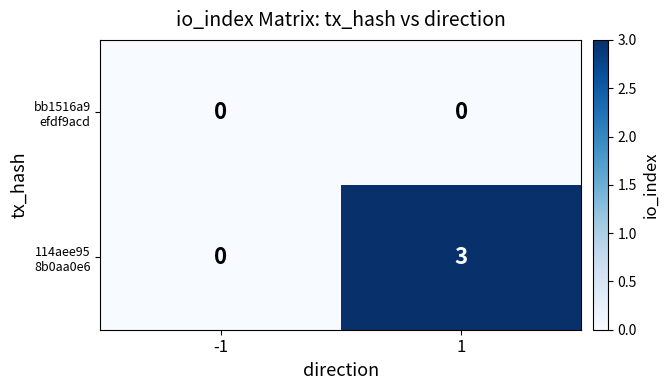

What is the maximum value shown in the chart?

3